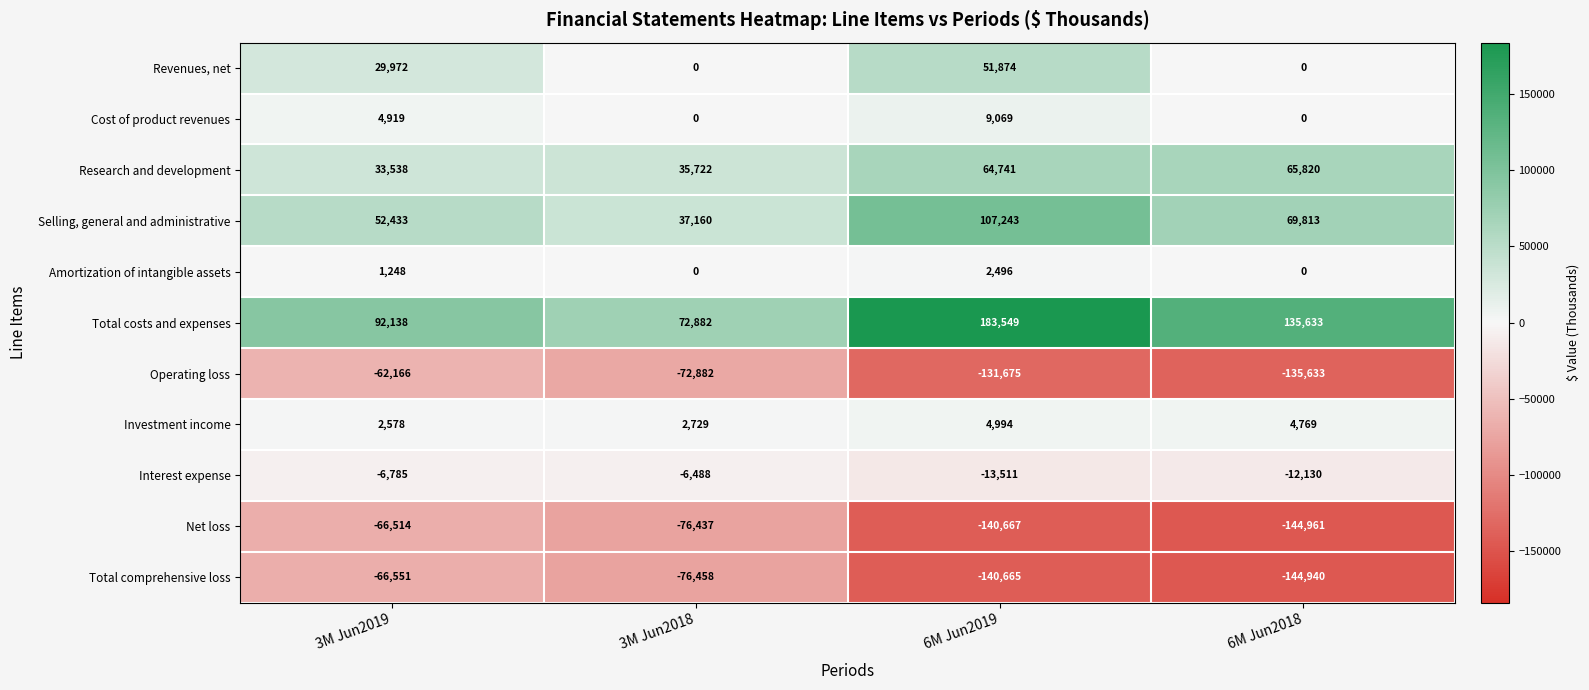

The Cost of product revenues series shows 2344 at 3M Jun2019. True or false?

False